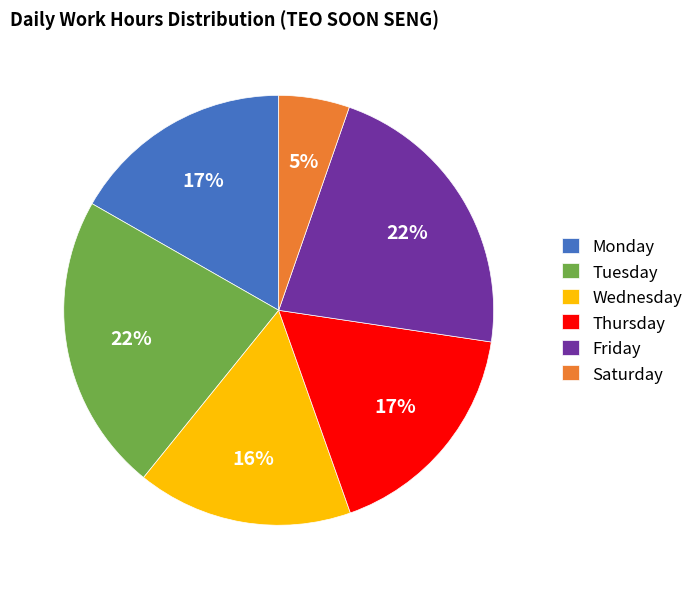

Is the sum of Wednesday and Monday greater than half?

No